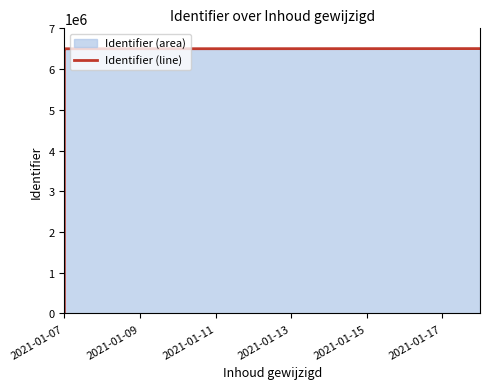

How many values exceed 6498299?

1